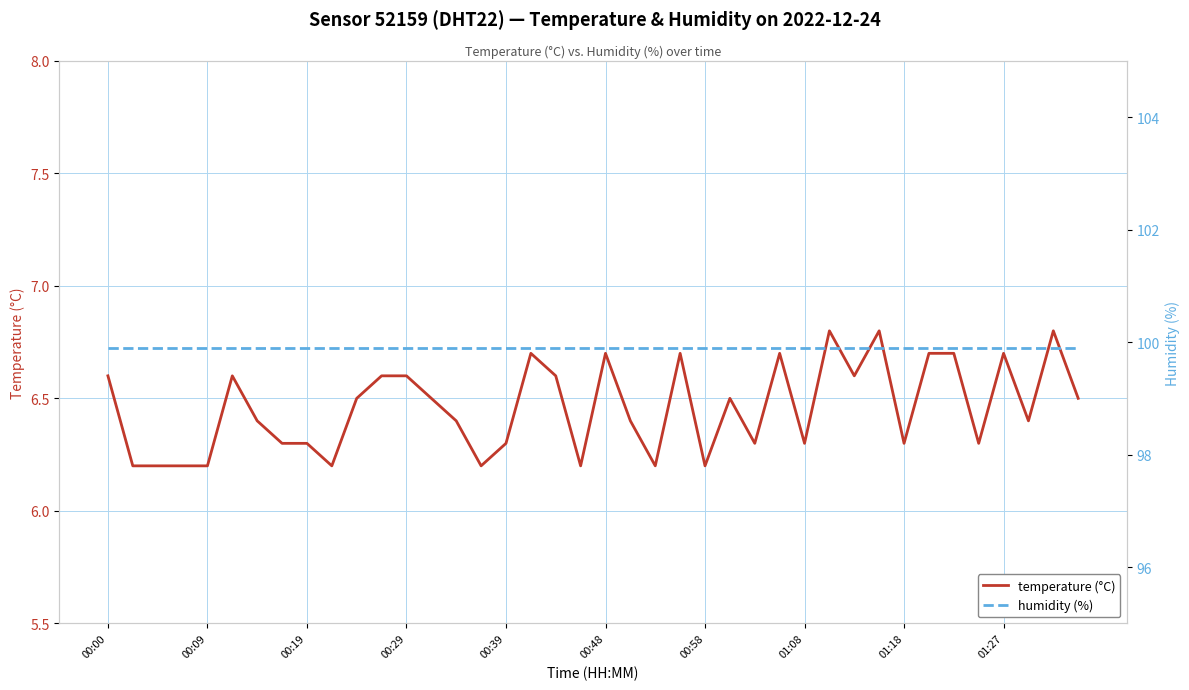

What is the minimum value for temperature (°C)?

6.2